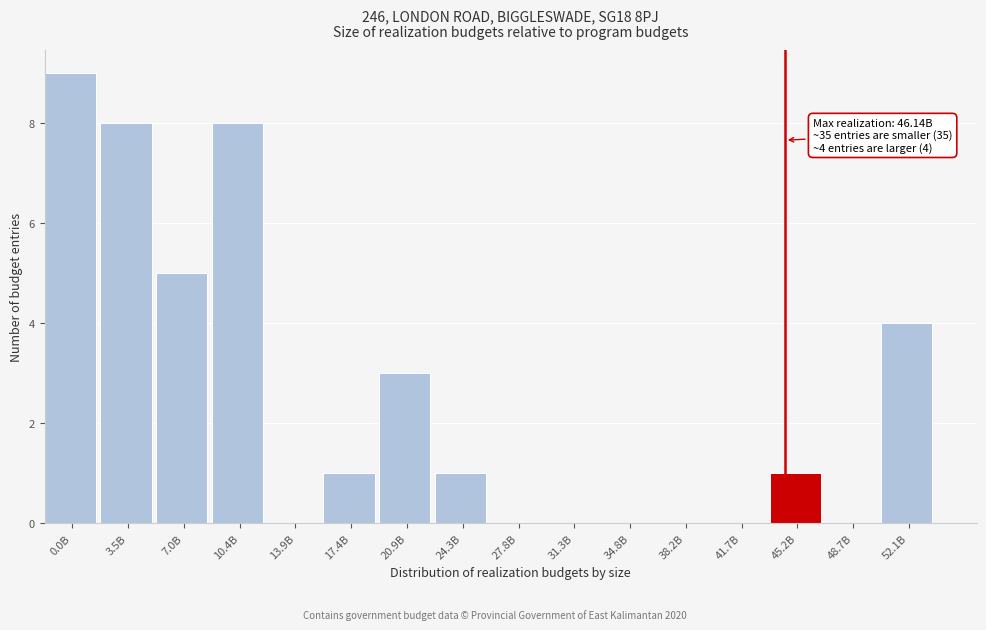

Reading left to right, what are all the values shown in this chart?

0.0B=9	3.5B=8	7.0B=5	10.4B=8	13.9B=0	17.4B=1	20.9B=3	24.3B=1	27.8B=0	31.3B=0	34.8B=0	38.2B=0	41.7B=0	45.2B=1	48.7B=0	52.1B=4